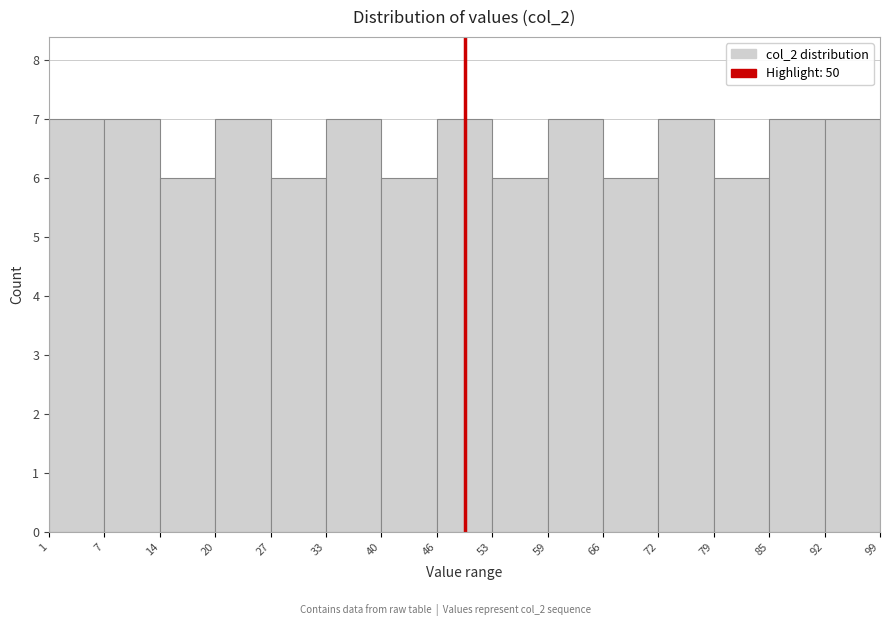

Reading left to right, transcribe this chart: for each bar, give the range it covers on the x-axis and its height. The values are not printed on the chart, so give them approximately, as read against the axis.

1 to 7: 7
7 to 14: 7
14 to 20: 6
20 to 27: 7
27 to 33: 6
33 to 40: 7
40 to 46: 6
46 to 53: 7
53 to 59: 6
59 to 66: 7
66 to 72: 6
72 to 79: 7
79 to 85: 6
85 to 92: 7
92 to 99: 7